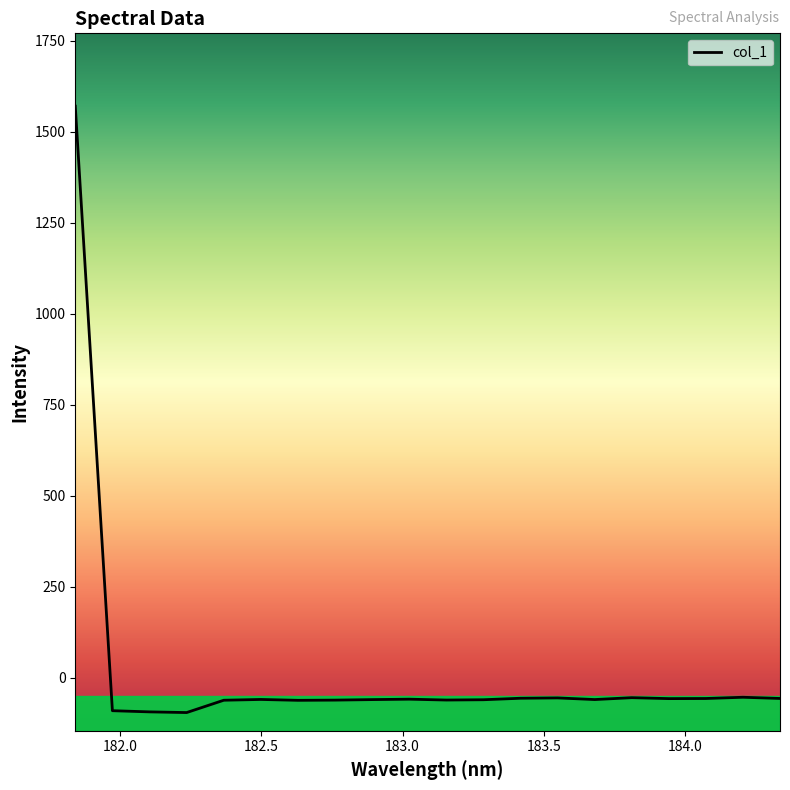

How many lines are shown in the chart?

1